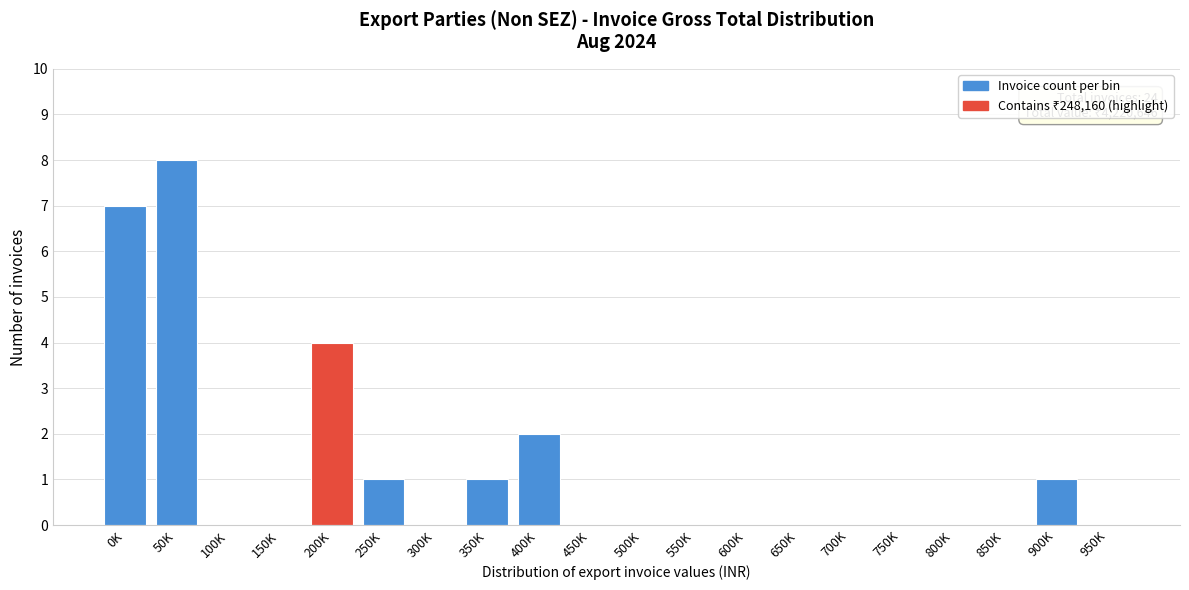

Reading right to left, list all the values displayed in this chart.

950K=0	900K=1	850K=0	800K=0	750K=0	700K=0	650K=0	600K=0	550K=0	500K=0	450K=0	400K=2	350K=1	300K=0	250K=1	200K=4	150K=0	100K=0	50K=8	0K=7